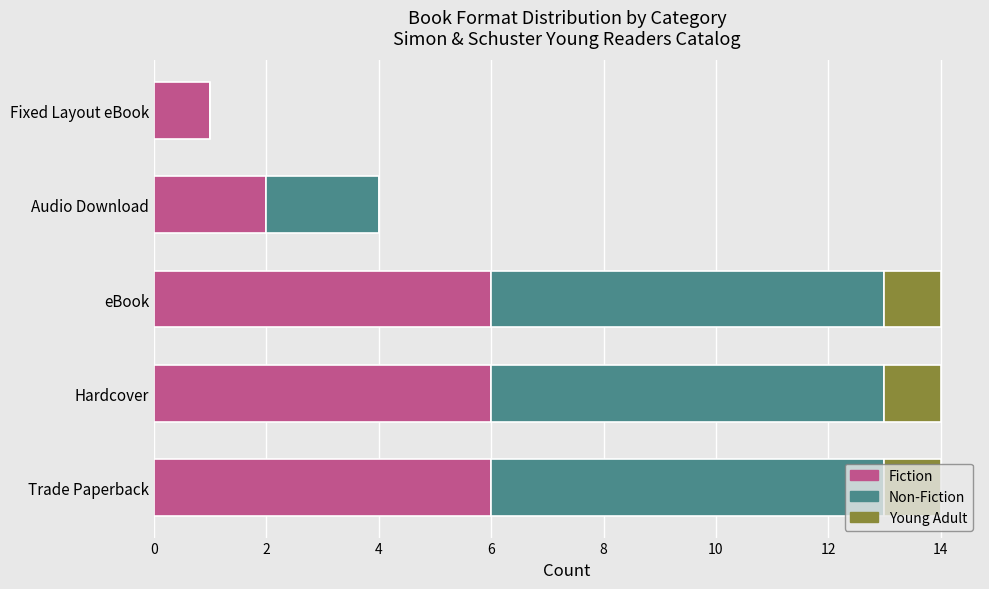

What is the total value across all series at Trade Paperback?

14